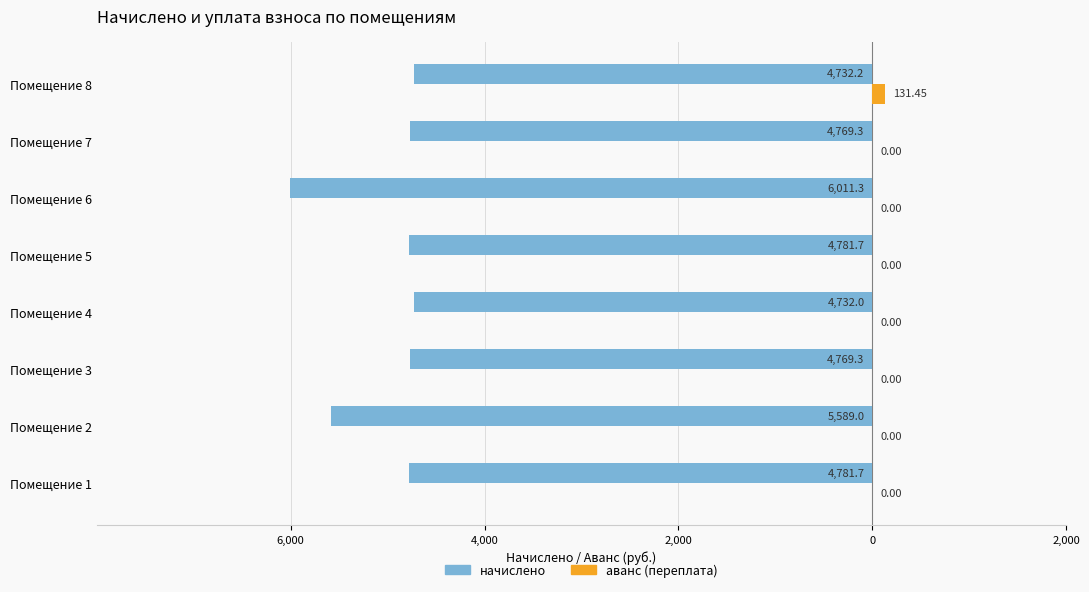

What are all the series names shown in the legend?

начислено, аванс (переплата)